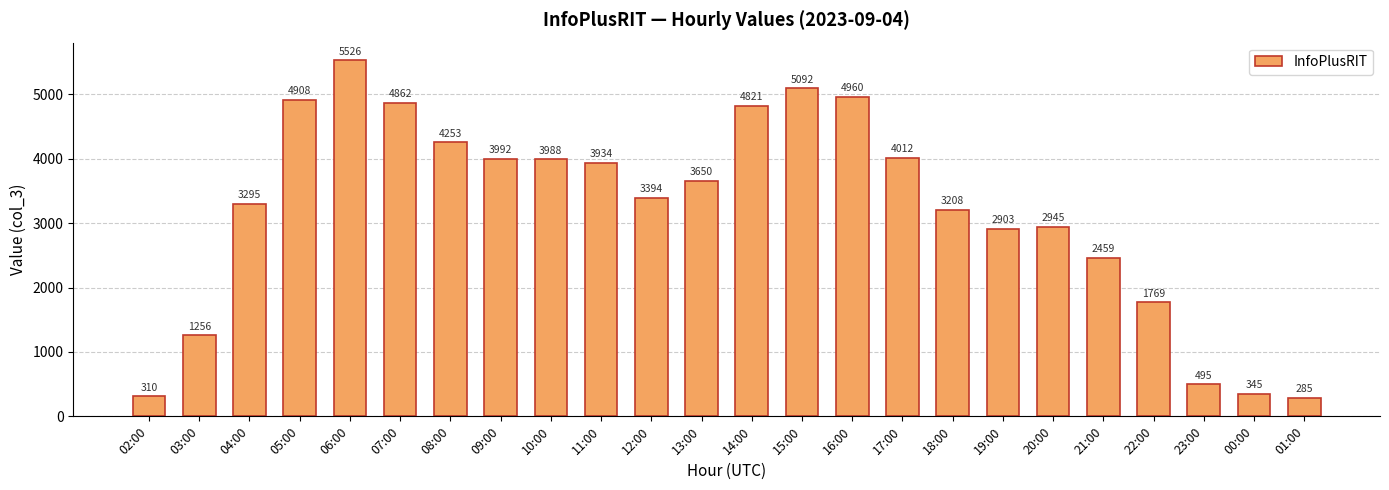

Reading right to left, list all the values displayed in this chart.

285	345	495	1769	2459	2945	2903	3208	4012	4960	5092	4821	3650	3394	3934	3988	3992	4253	4862	5526	4908	3295	1256	310